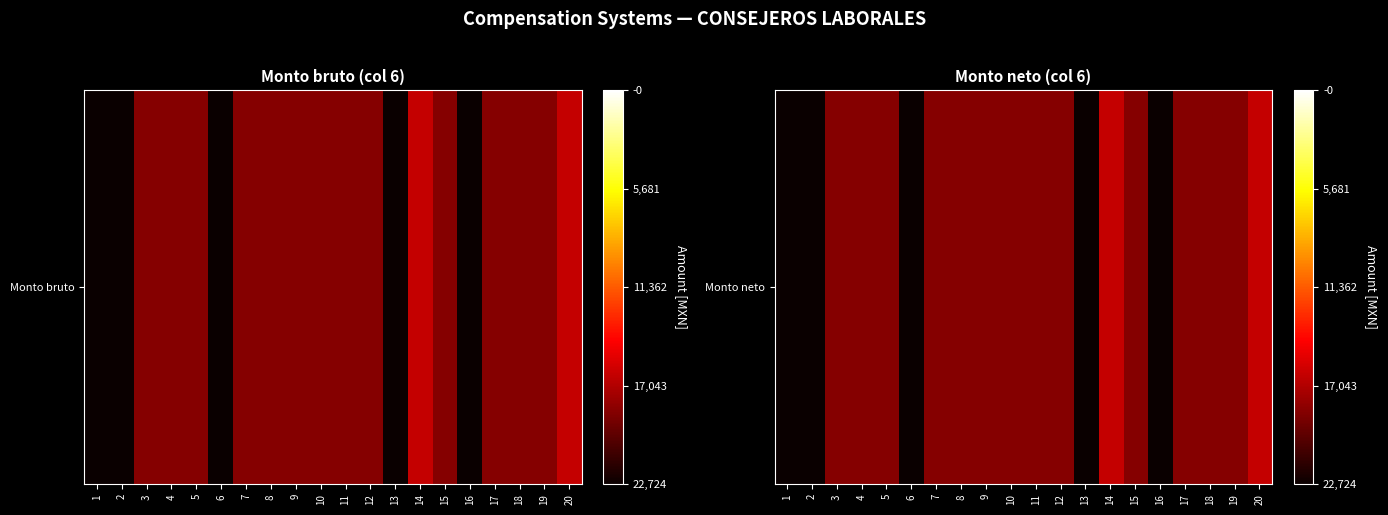

Count the number of categories in the chart.

20